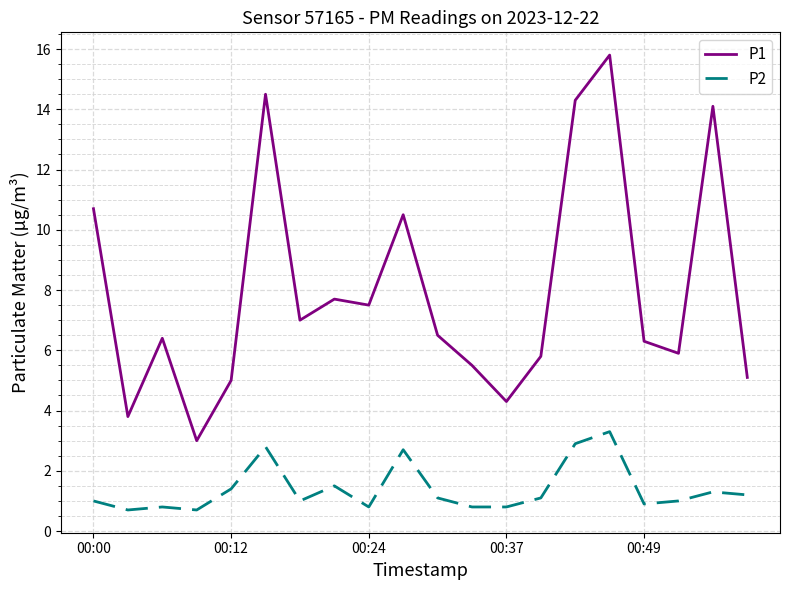

What is the maximum value for P2?

3.3